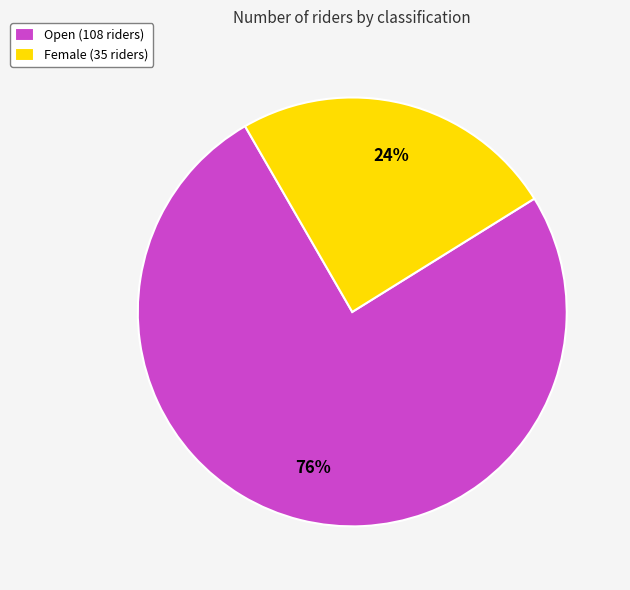

Count the number of slices in the pie.

2